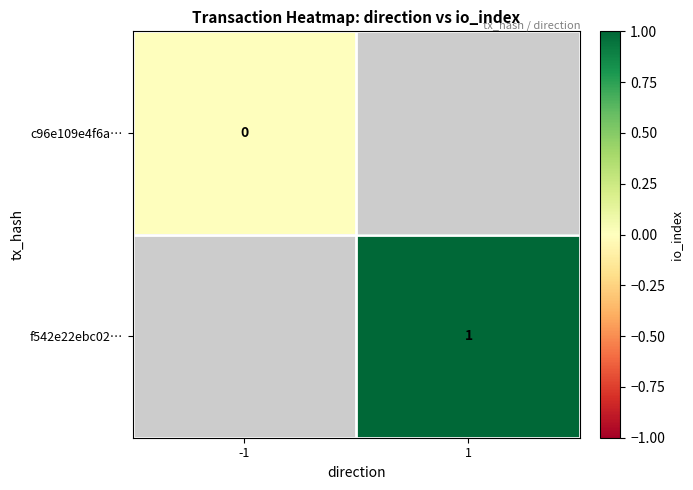

Which has a higher value, -1 or 1?

1